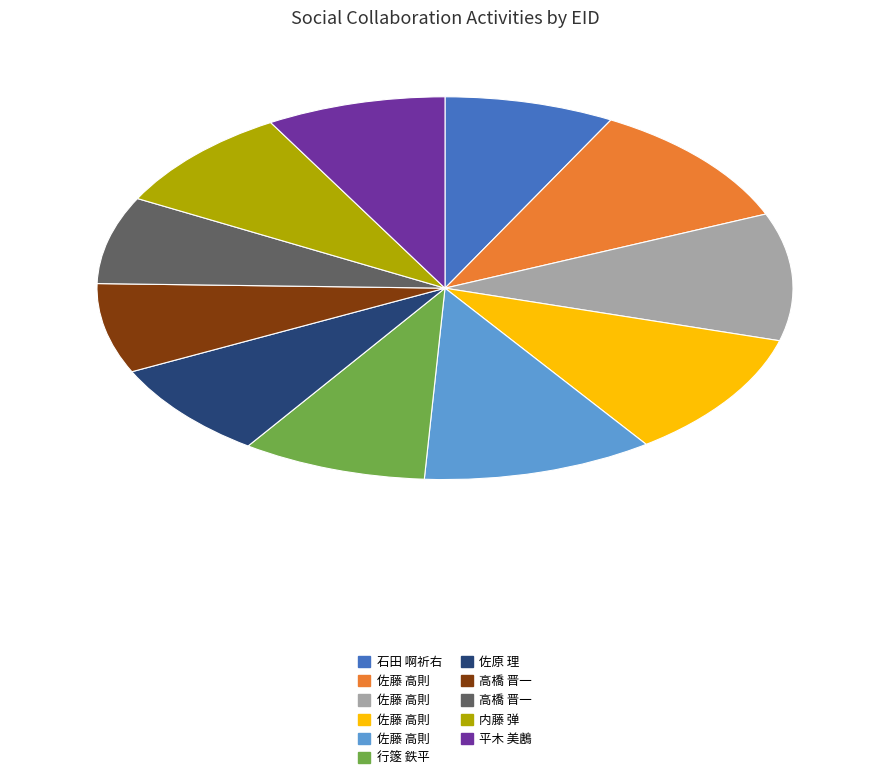

Is there any slice that represents more than half of the pie?

No